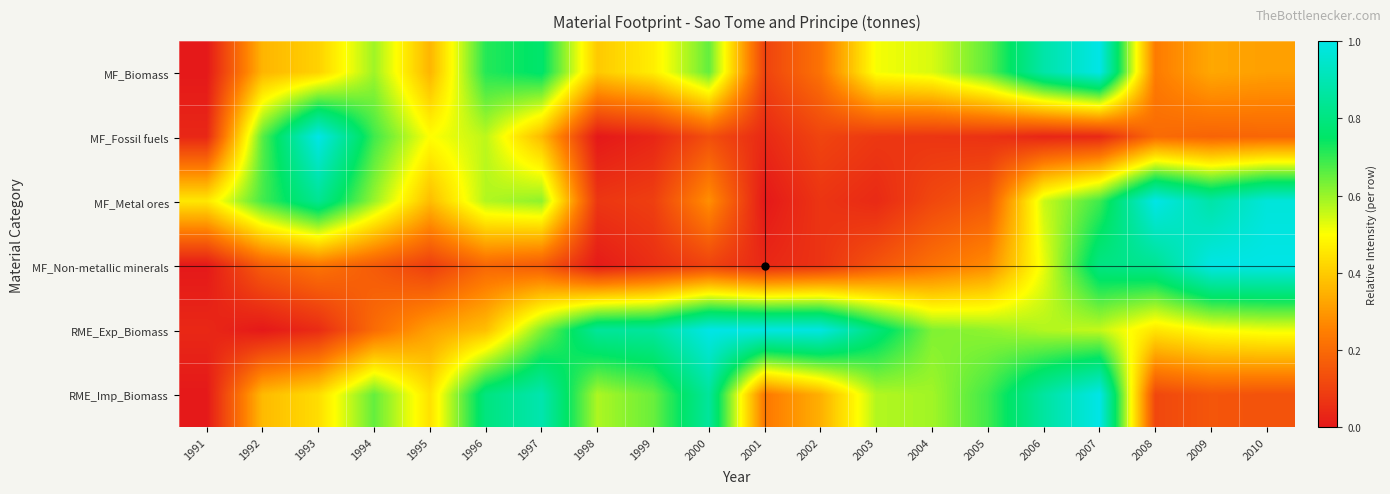

At which category is the sum across all series the highest?

2007